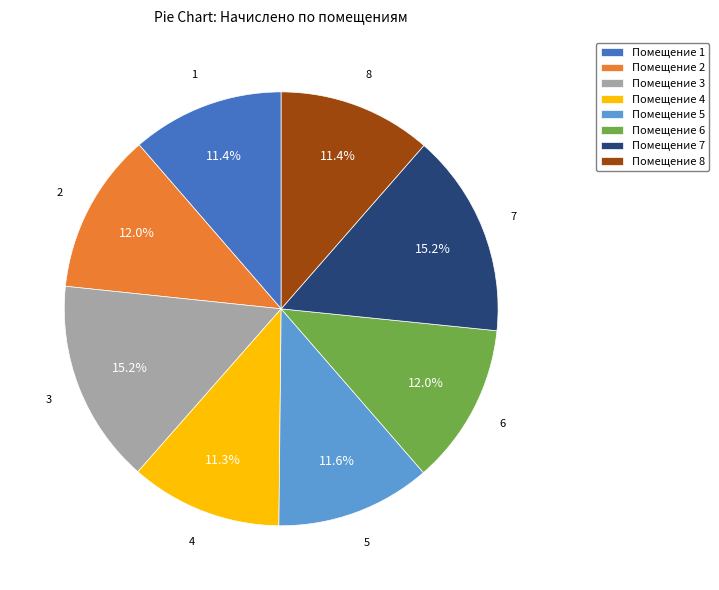

Is there any slice that represents more than half of the pie?

No